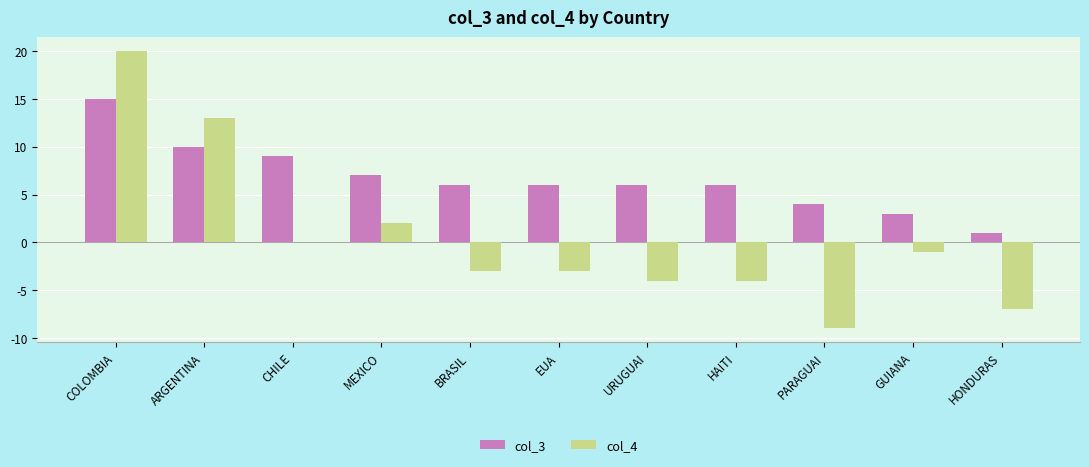

The value of col_4 at ARGENTINA is 13. True or false?

True